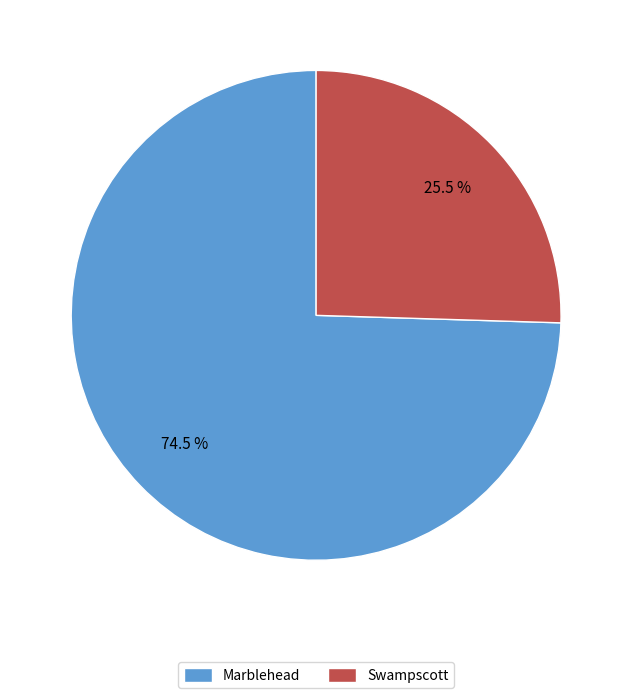

How many segments does this pie chart have?

2